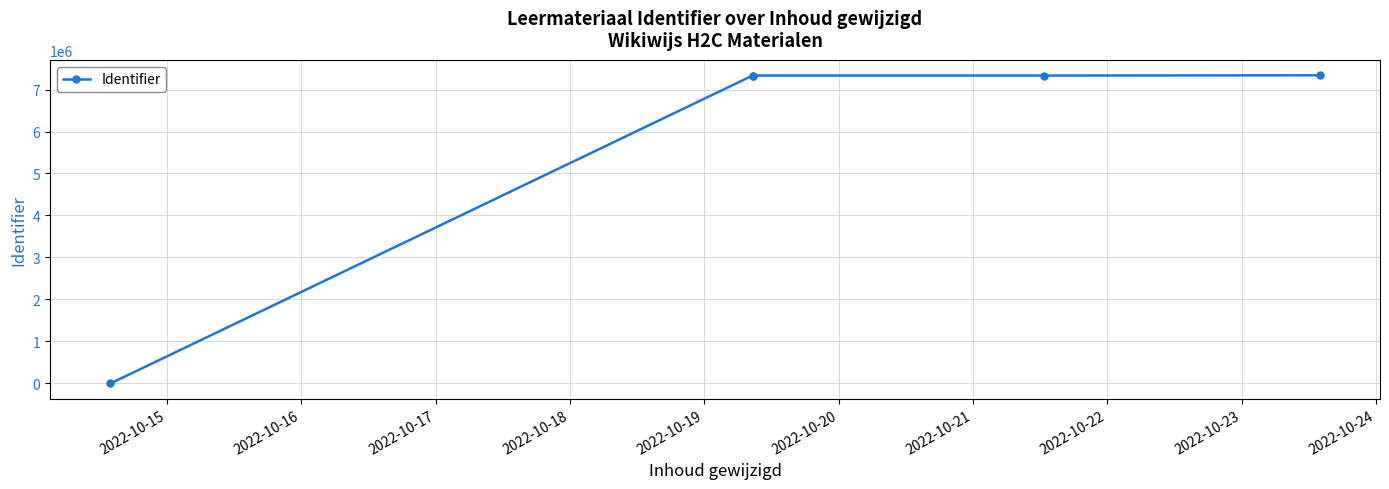

What is the greatest value displayed?

7338691